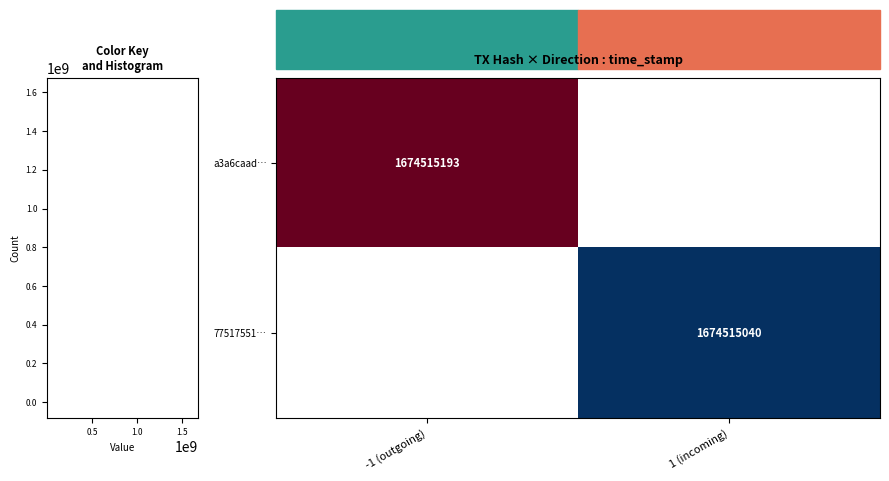

Which series changed the most between direction and time_stamp?

a3a6caadc67c839327d99ad302d3f6874683f4f